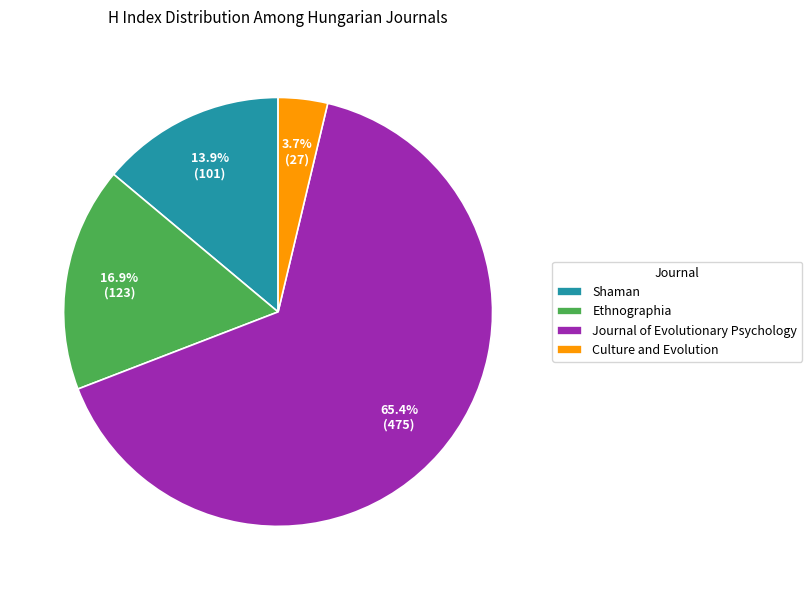

Rank the categories by value from highest to lowest.

Journal of Evolutionary Psychology, Ethnographia, Shaman, Culture and Evolution